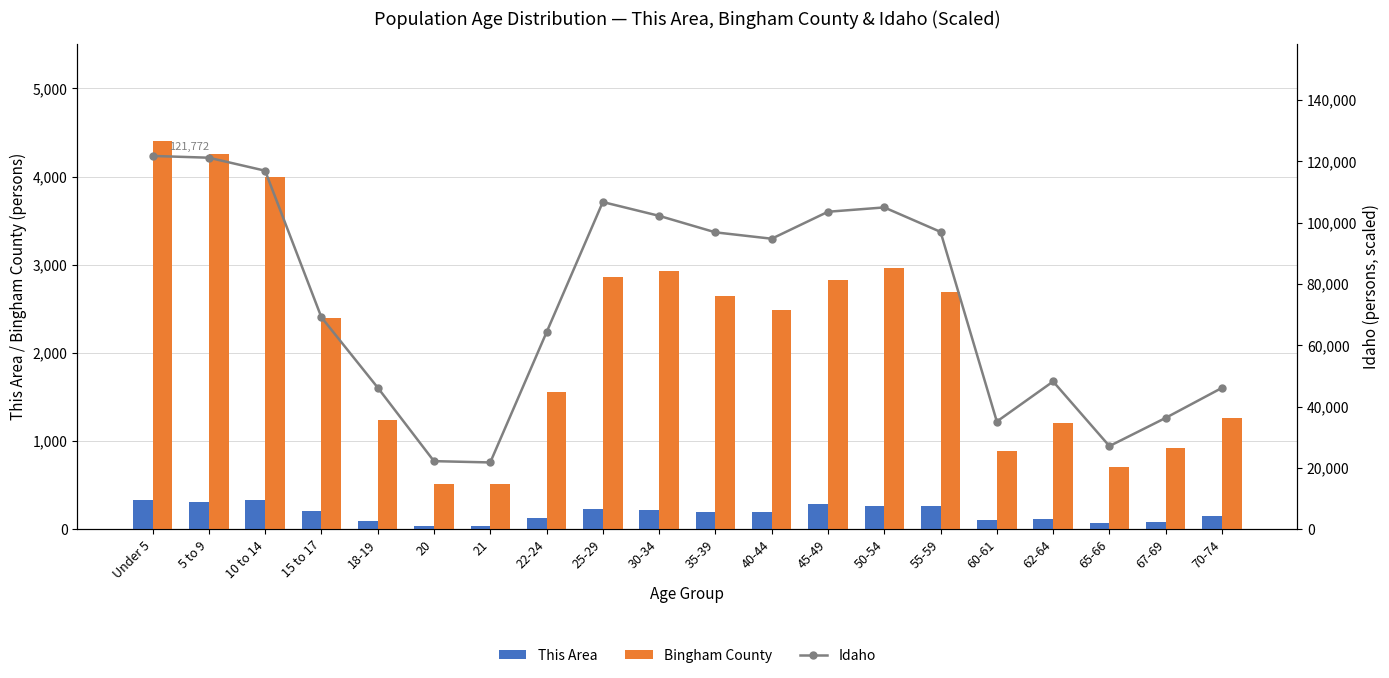

What is the difference between the maximum and minimum values in the Bingham County series?

3889